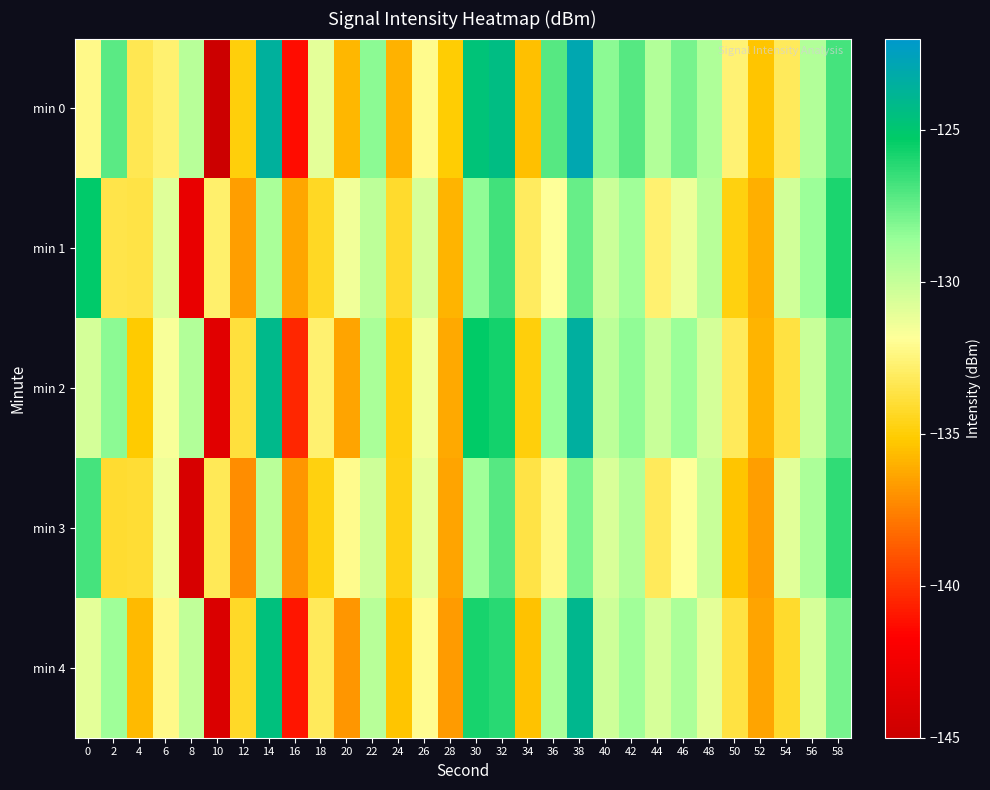

What is the smallest value displayed?

-145.3